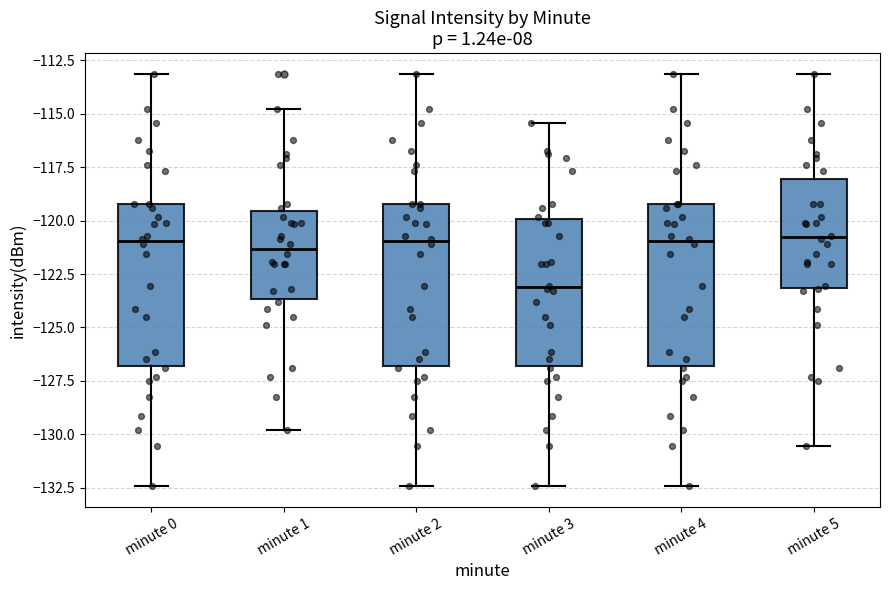

Reading left to right, transcribe this box plot: for each box, give where its median line is, the range the box spans, and where its two whiskers end, as read against the y-axis. The values are not printed on the chart, so give them approximately, as read against the axis.

minute 0: median -121.0, box -127.0 to -119.0, whiskers -132.5 to -113.0
minute 1: median -121.5, box -123.5 to -119.5, whiskers -130.0 to -115.0
minute 2: median -121.0, box -127.0 to -119.0, whiskers -132.5 to -113.0
minute 3: median -123.0, box -127.0 to -120.0, whiskers -132.5 to -115.5
minute 4: median -121.0, box -127.0 to -119.0, whiskers -132.5 to -113.0
minute 5: median -121.0, box -123.0 to -118.0, whiskers -130.5 to -113.0